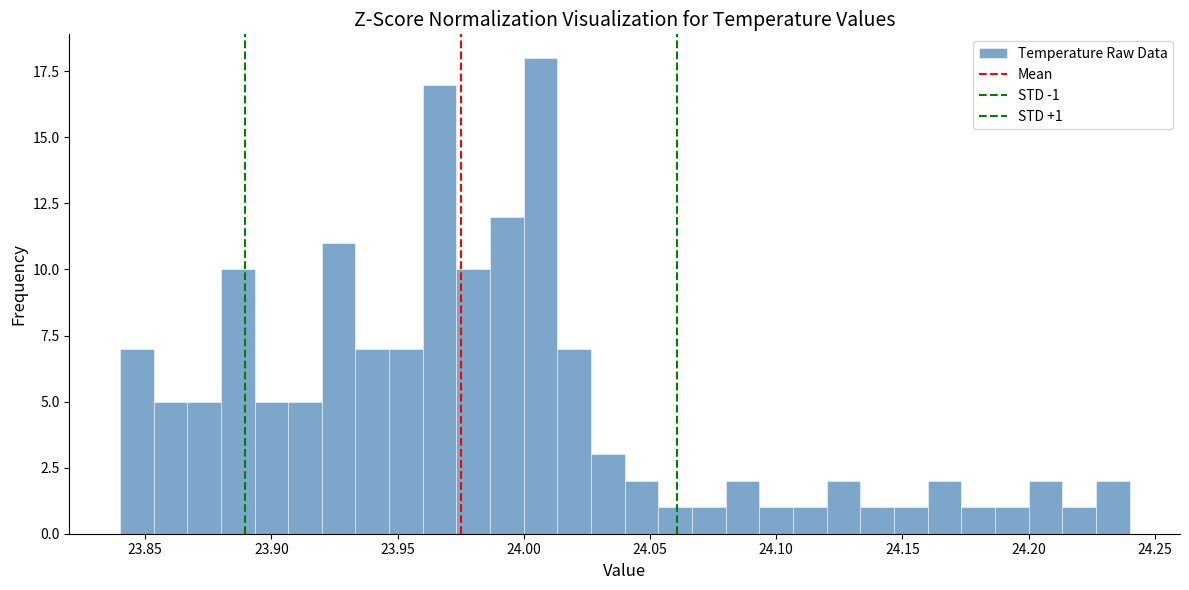

Around what value on the x-axis is the tallest bar? Give the approximate position of its centre, as read against the axis.

24.005